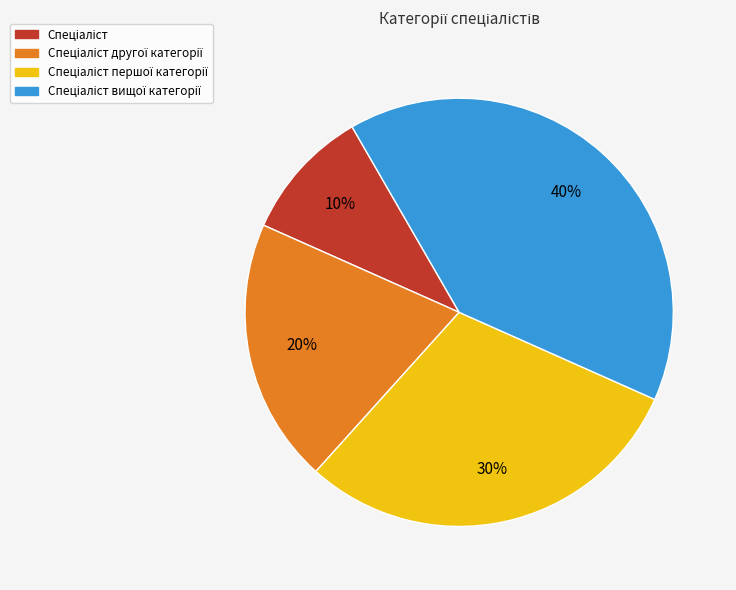

How many segments does this pie chart have?

4